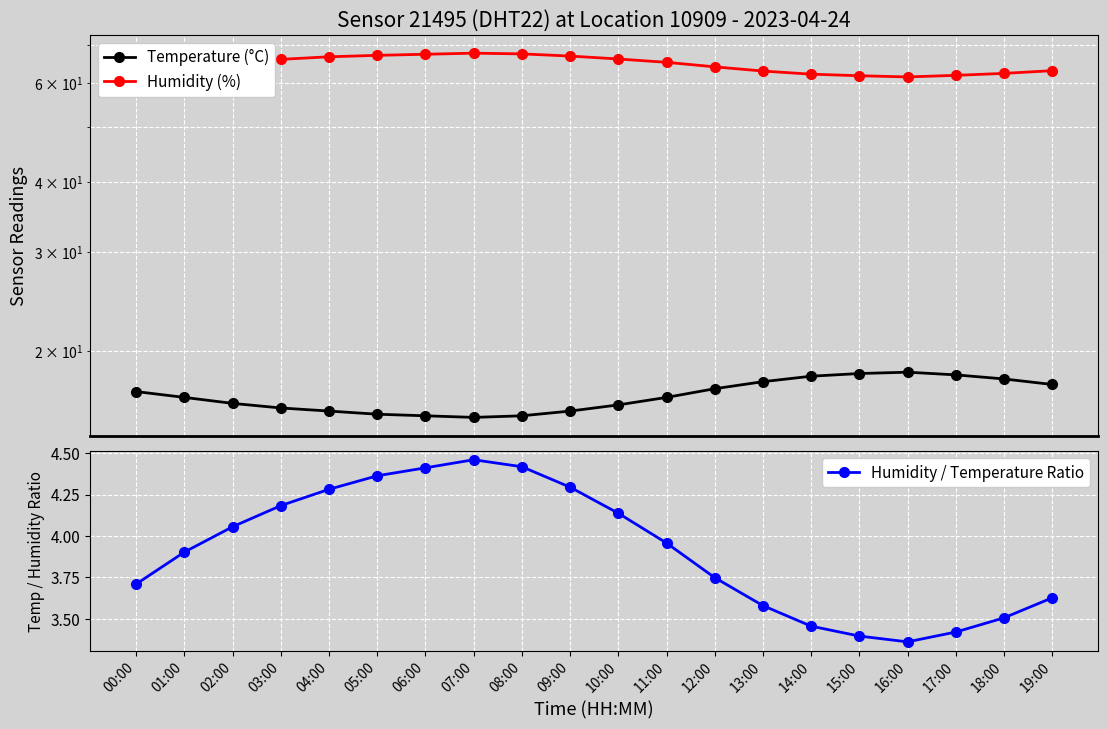

What is the spread (max minus min) of values at 19:00?

59.5